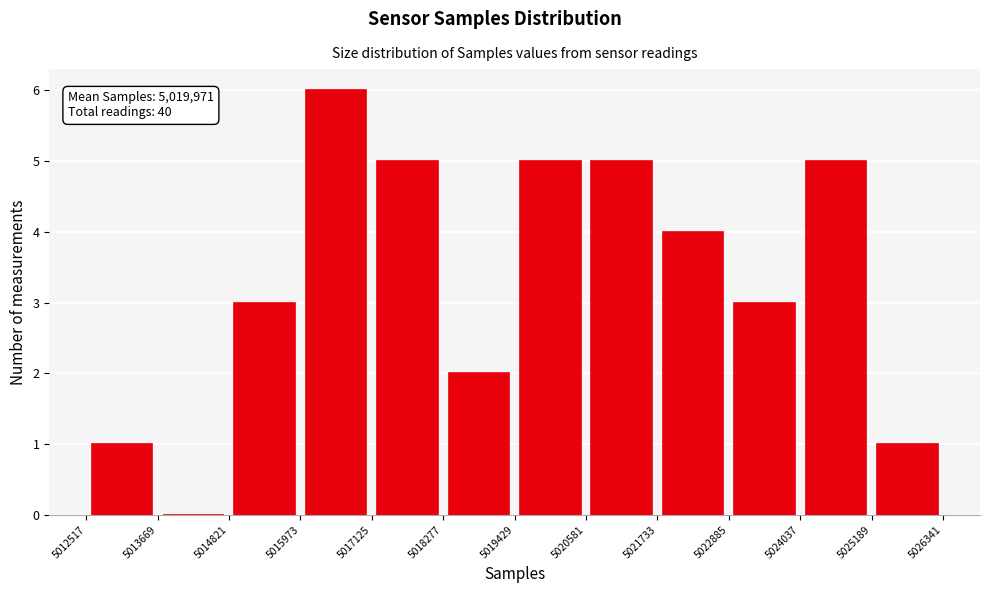

Over which range of the x-axis is the bar tallest?

5015973 to 5017125